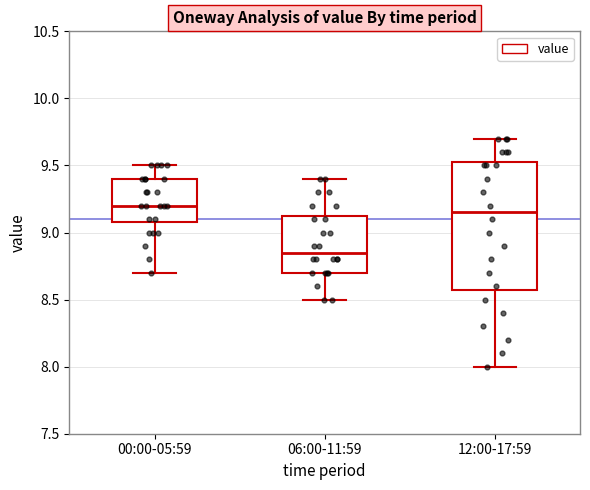

Which box has the lowest median line?

06:00-11:59